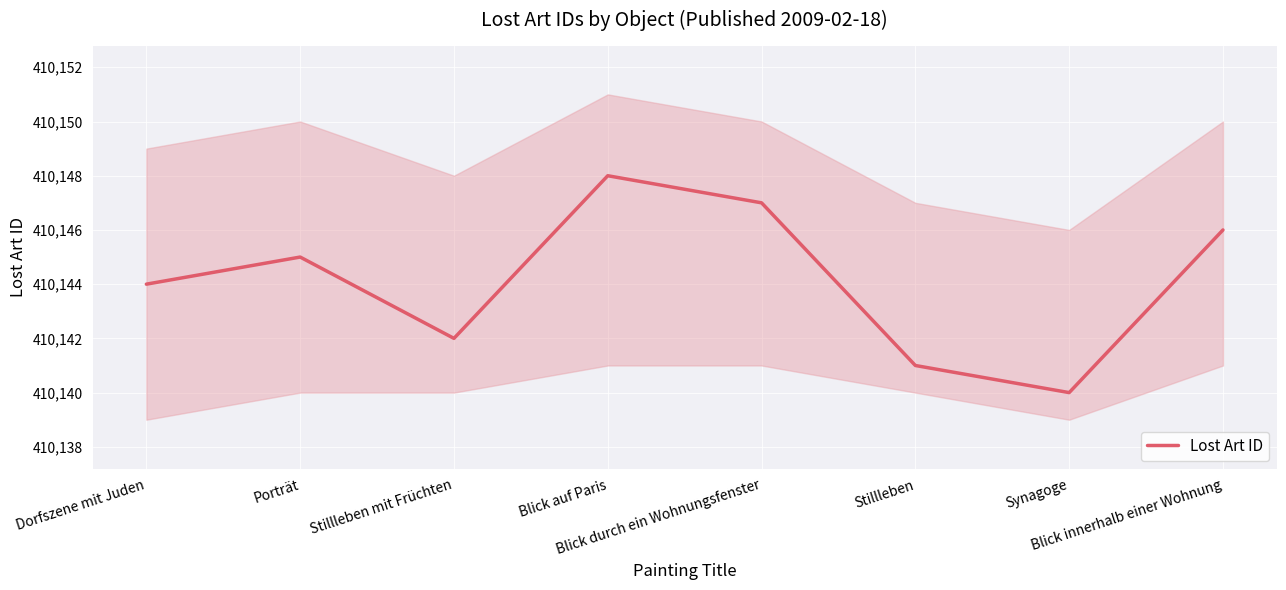

How many interior local peaks (higher than both neighbors) does the data have?

2